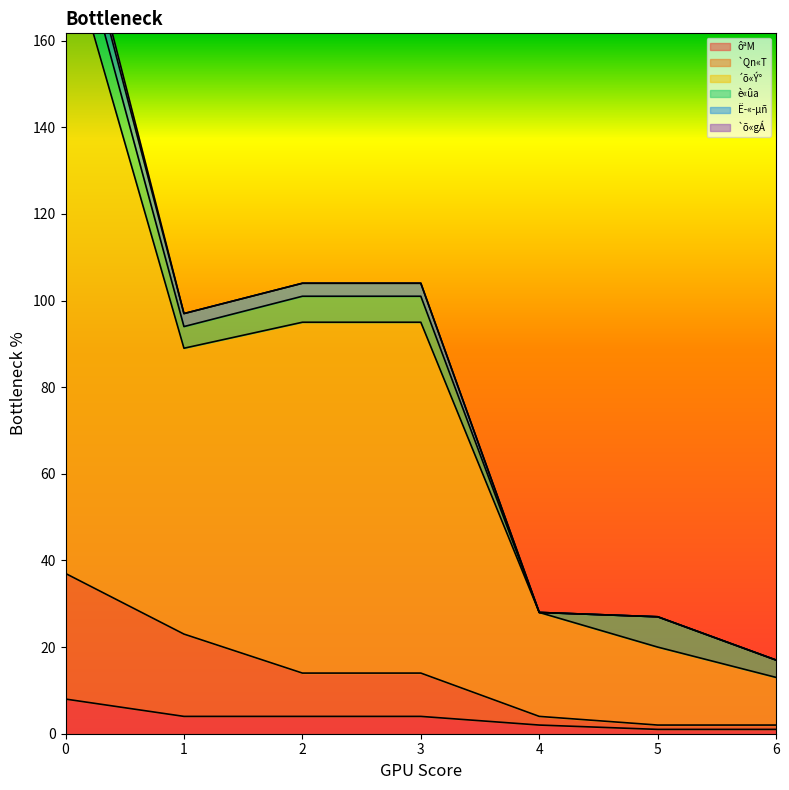

What is the average value of the ôªM series?

3